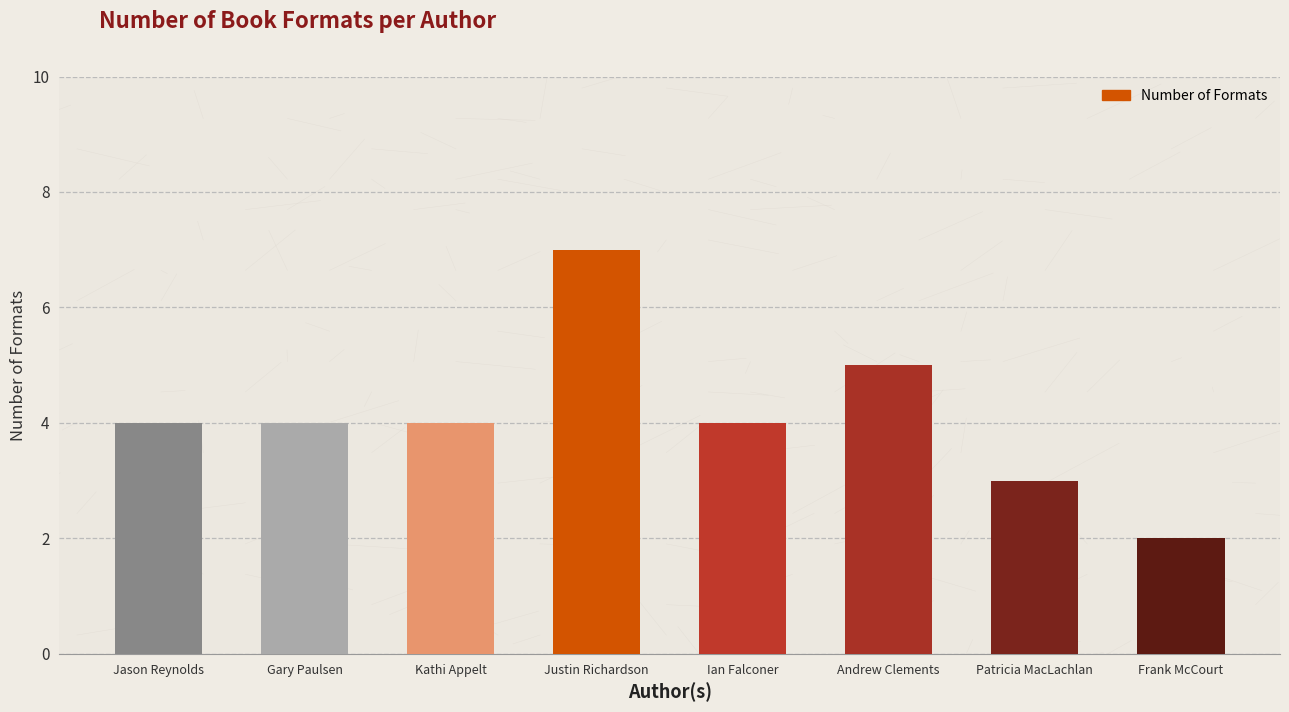

List the labels in order of value, largest first.

Justin Richardson, Andrew Clements, Jason Reynolds, Gary Paulsen, Kathi Appelt, Ian Falconer, Patricia MacLachlan, Frank McCourt